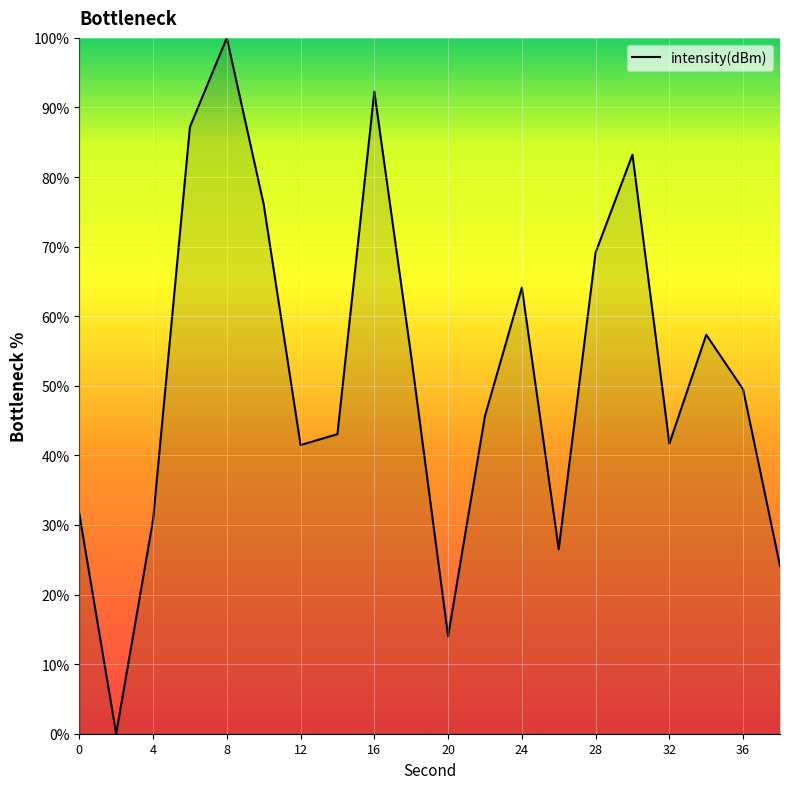

What is the difference between the maximum and minimum values?

100.0